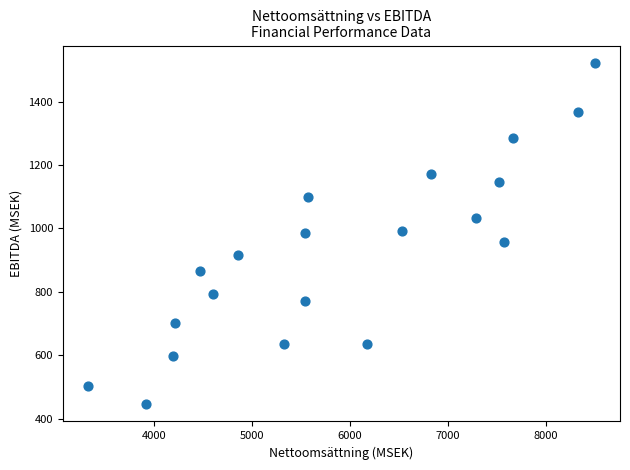

What is the range of X values (max minus min)?

5169